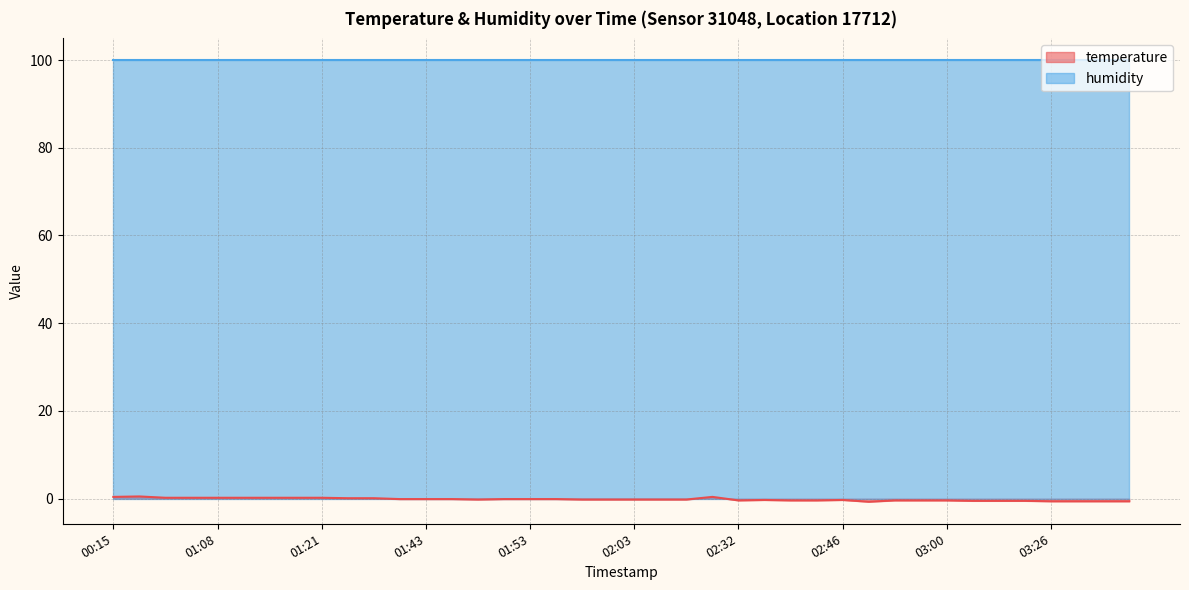

Reading left to right, what are all the values shown in this chart?

00:15=0.4	00:20=0.5	00:59=0.2	01:06=0.2	01:08=0.2	01:11=0.2	01:13=0.2	01:16=0.2	01:21=0.2	01:23=0.1	01:26=0.1	01:31=-0.1	01:43=-0.1	01:45=-0.1	01:48=-0.2	01:50=-0.1	01:53=-0.1	01:56=-0.1	01:58=-0.2	02:00=-0.2	02:03=-0.2	02:05=-0.2	02:08=-0.2	02:13=0.4	02:32=-0.4	02:35=-0.3	02:41=-0.4	02:43=-0.4	02:46=-0.3	02:52=-0.7	02:55=-0.4	02:58=-0.4	03:00=-0.4	03:06=-0.5	03:11=-0.5	03:24=-0.5	03:26=-0.6	03:29=-0.6	03:34=-0.6	03:39=-0.6